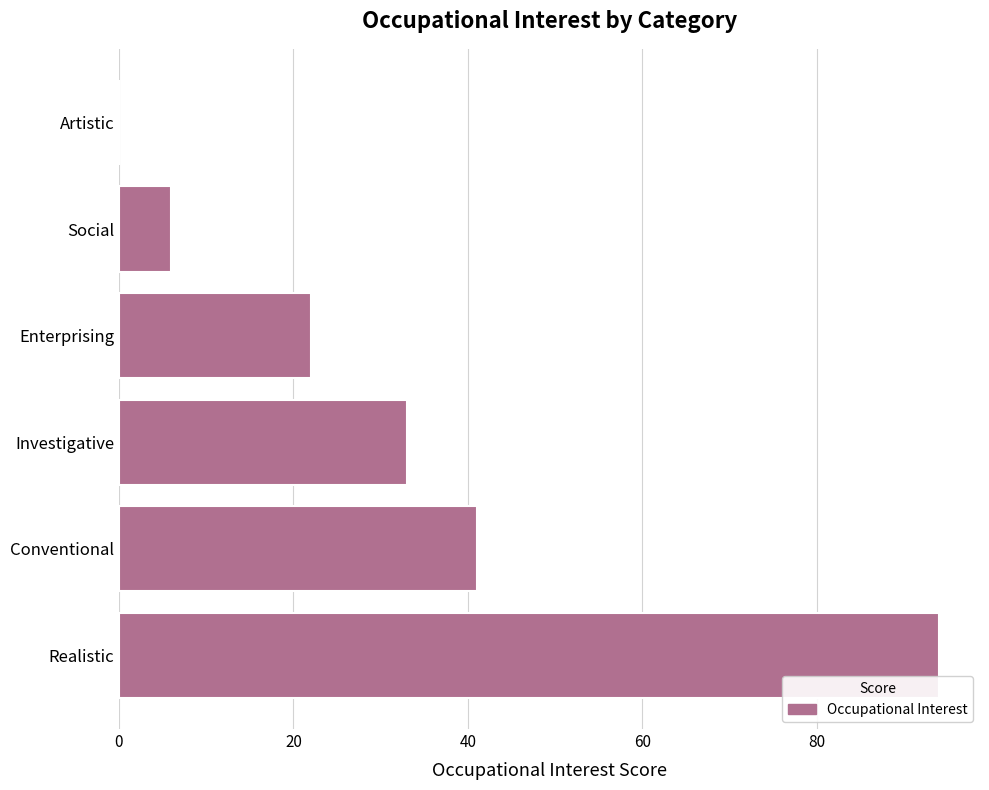

Count the number of categories in the chart.

6